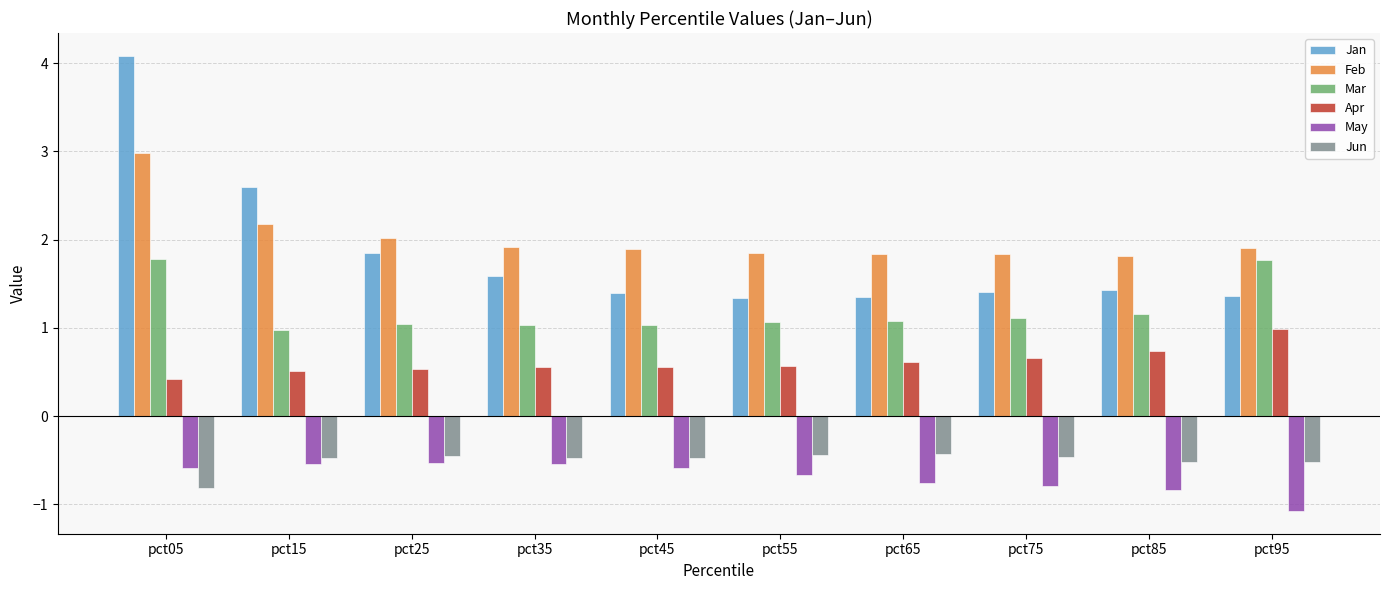

What value does the May series have at pct55?

-0.7